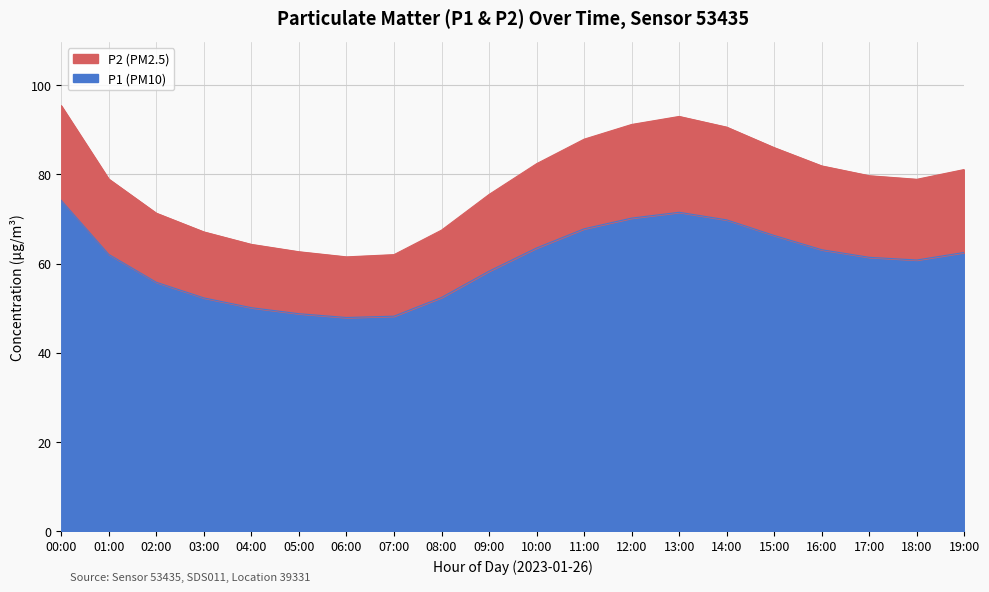

What is the difference between the maximum and minimum values in the P1 (PM10) series?

26.3